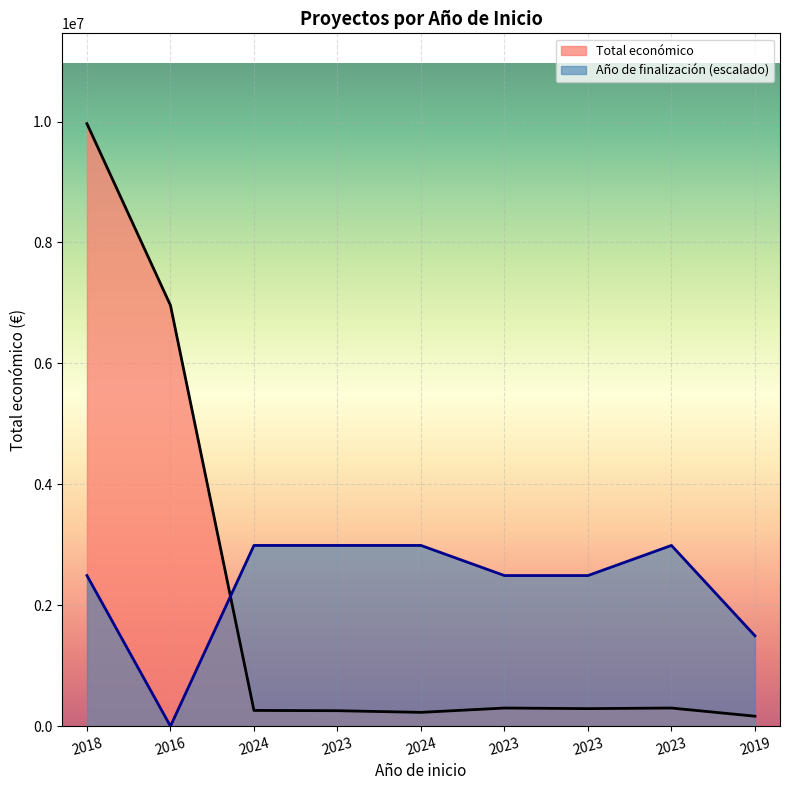

How many values in the Total económico series exceed 290328?

4